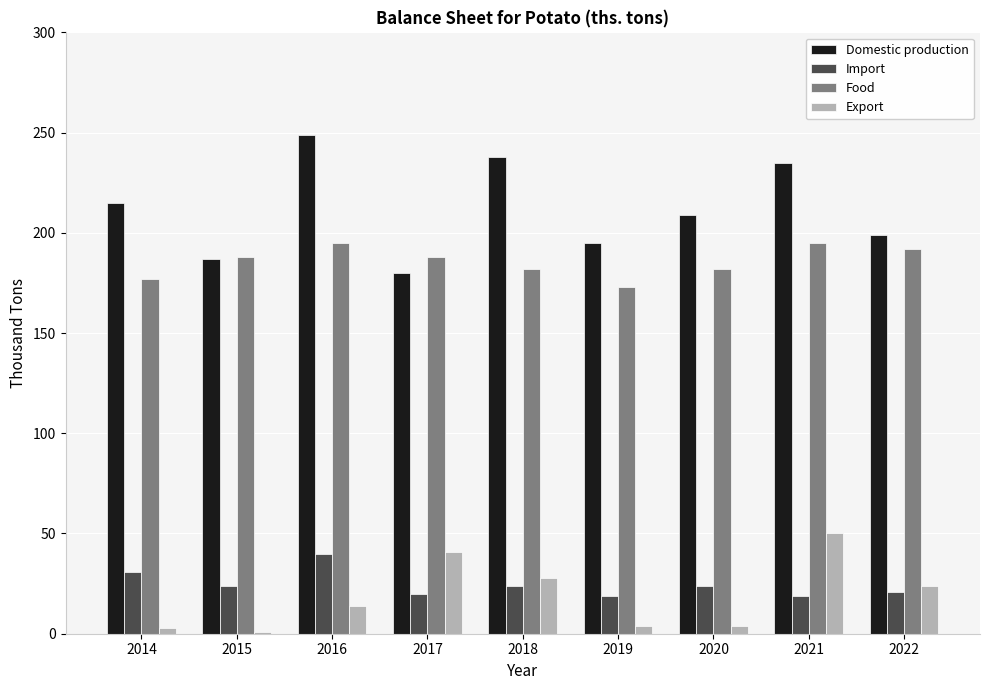

What is the average value of the Food series?

186